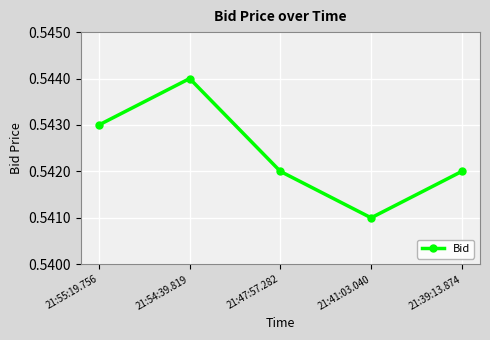

At which category does the chart reach its minimum across all series?

21:41:03.040